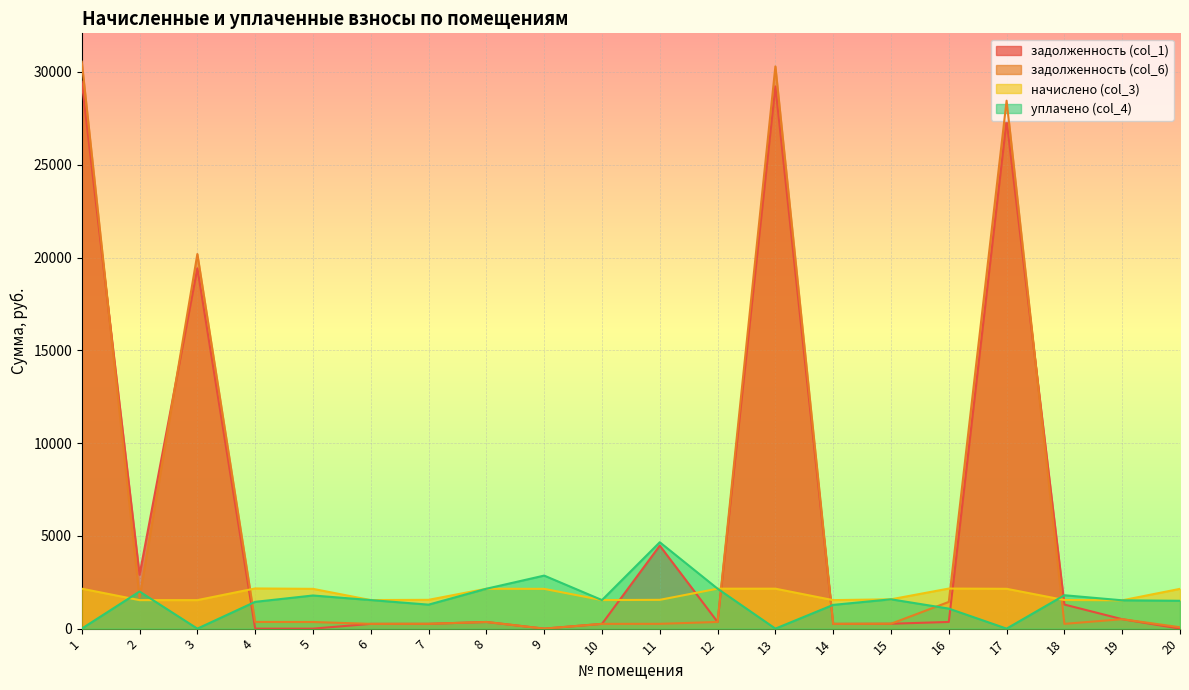

Which category has the highest value across all series?

1